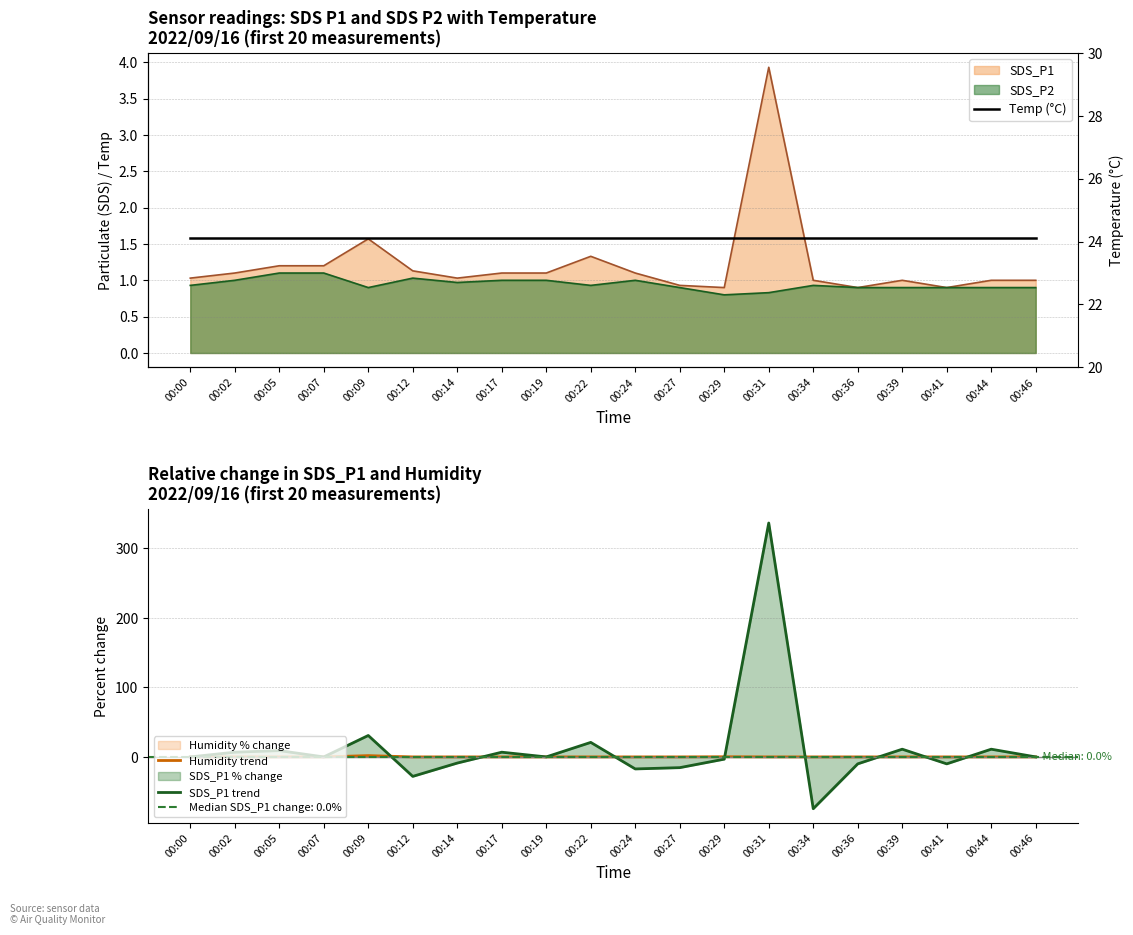

How many intersections are there between Humidity trend and SDS_P1 trend?

8